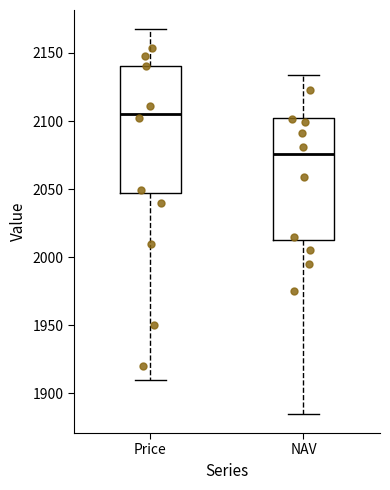

Reading left to right, read every box against the y-axis: the position of its median line, the range the box covers, and the ends of its whiskers. The values are not printed on the chart, so give them approximately, as read against the axis.

Price: median 2105, box 2045 to 2140, whiskers 1910 to 2165
NAV: median 2075, box 2015 to 2100, whiskers 1885 to 2135